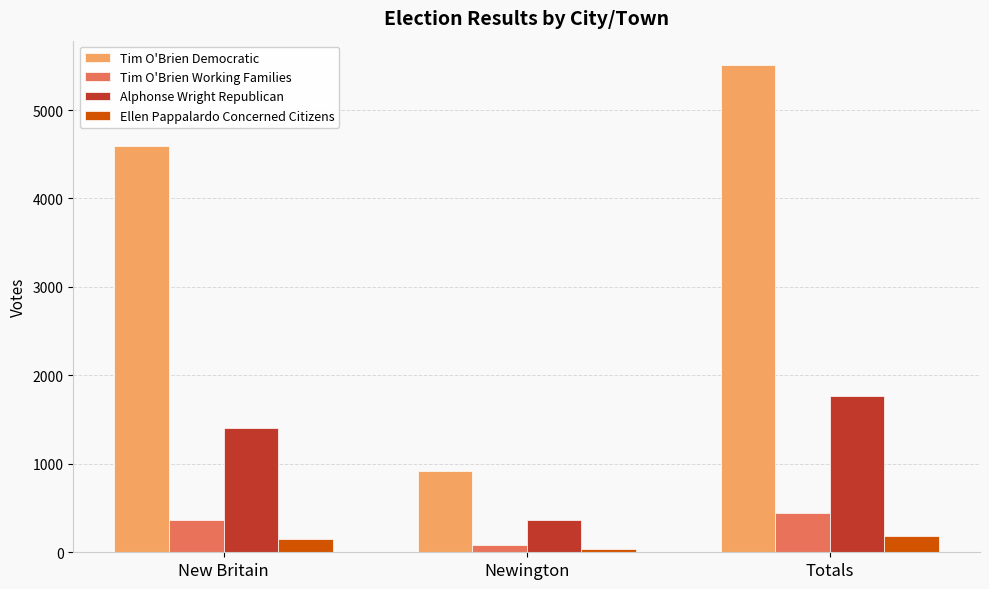

At how many categories does at least one series exceed 4255?

2